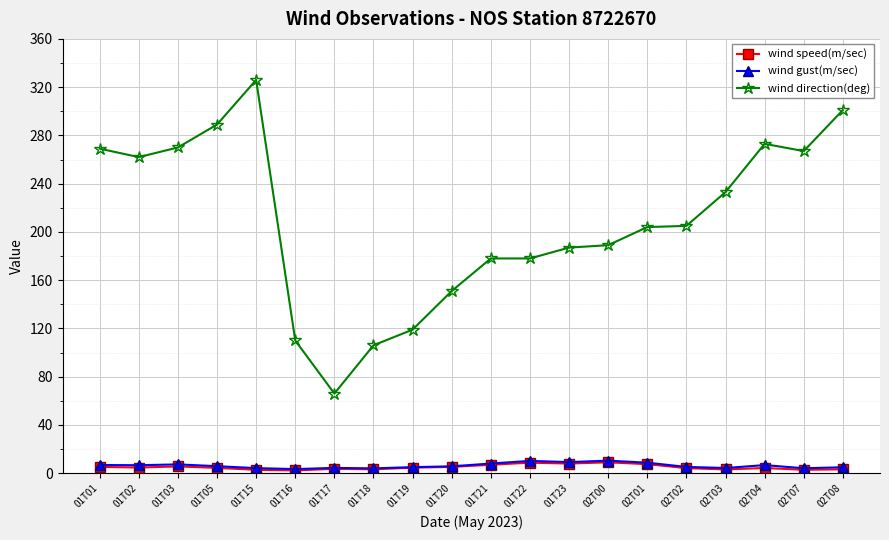

True or false: wind speed(m/sec) has a value of 2.8 at 01T15.

True